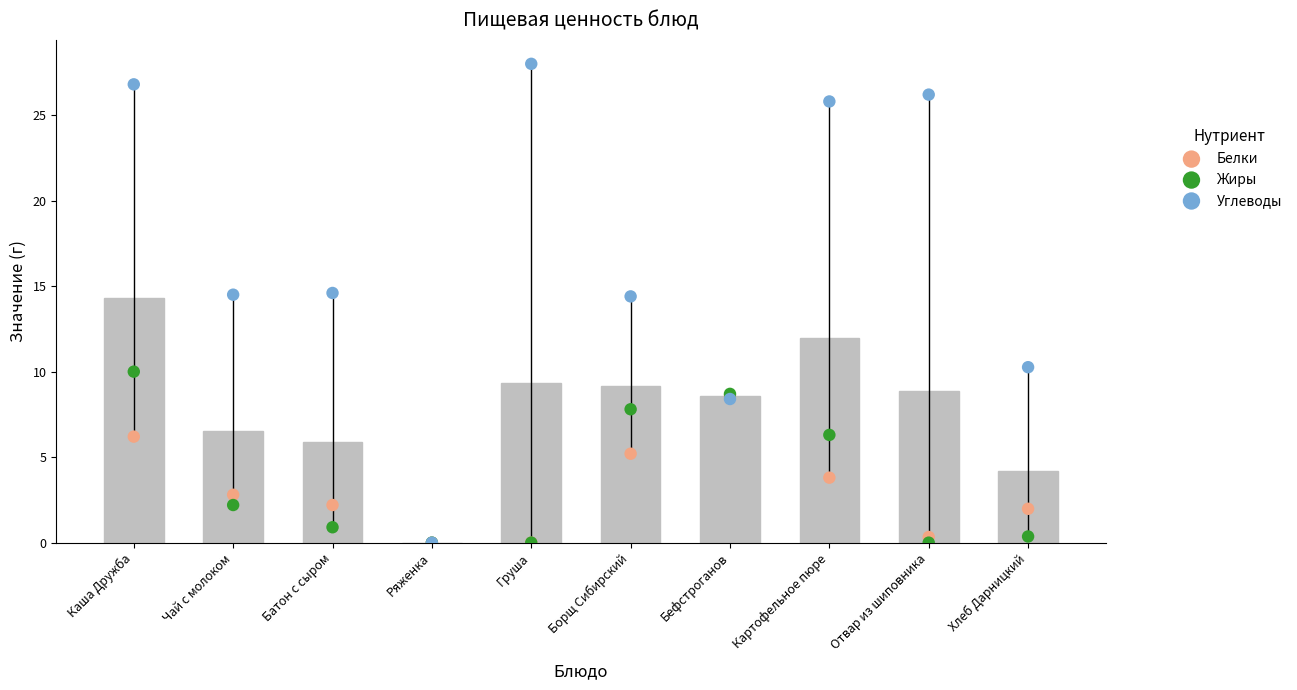

Which series has the largest Y range (max minus min)?

Углеводы